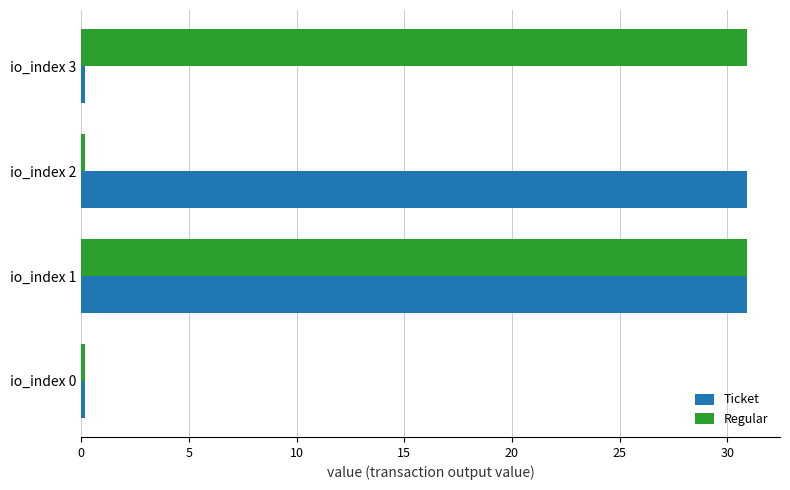

Is it true that Regular equals 30.9 at io_index 3?

True